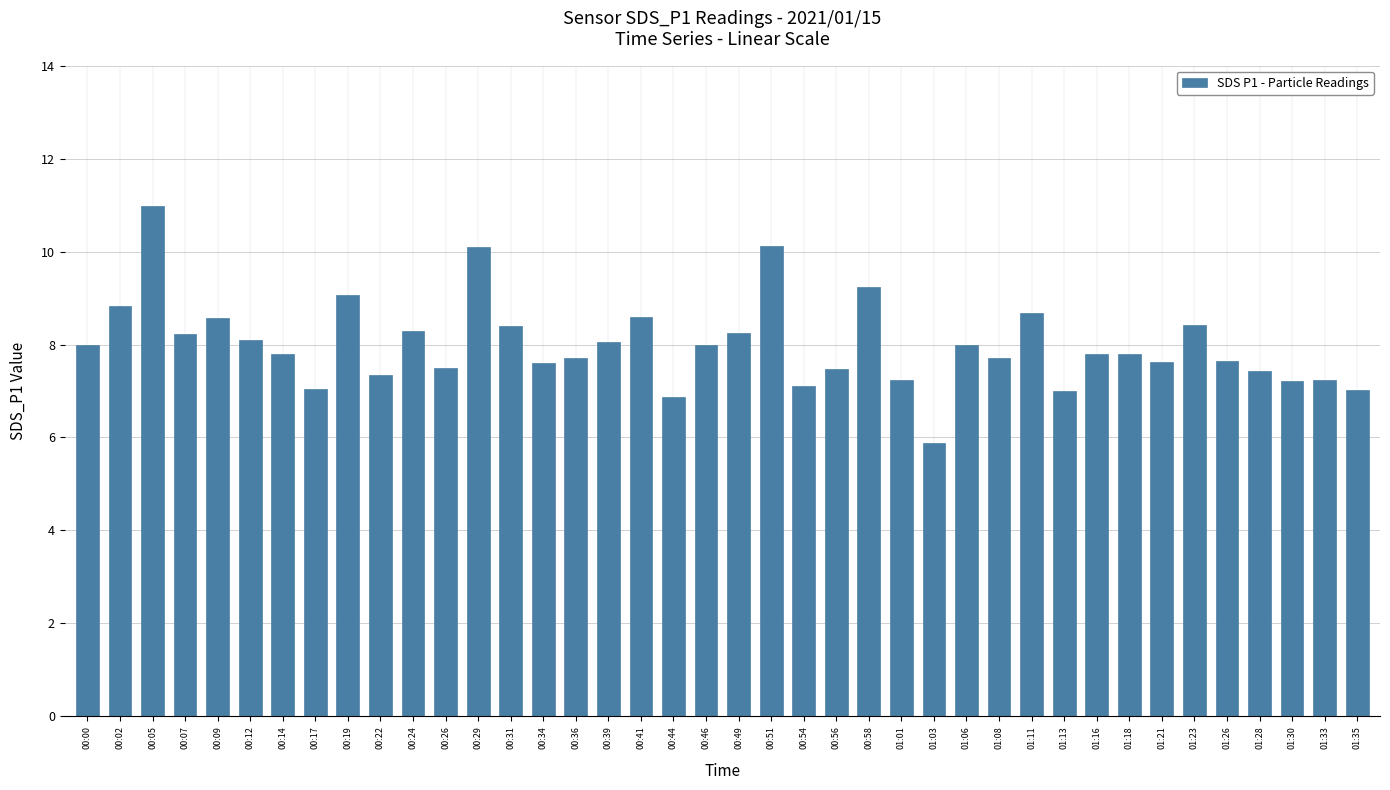

What is the value of the 16th bar from the left?

7.7